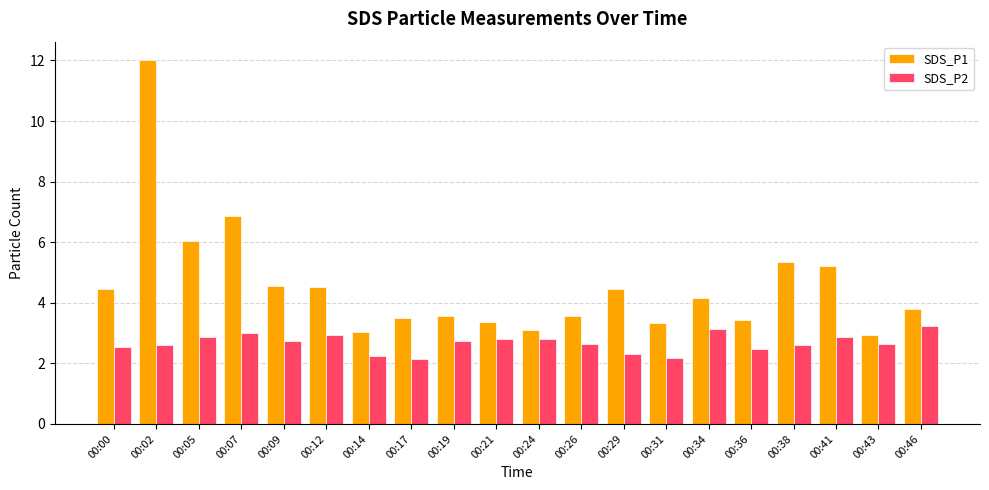

The SDS_P1 series shows 3.4 at 00:21. True or false?

True